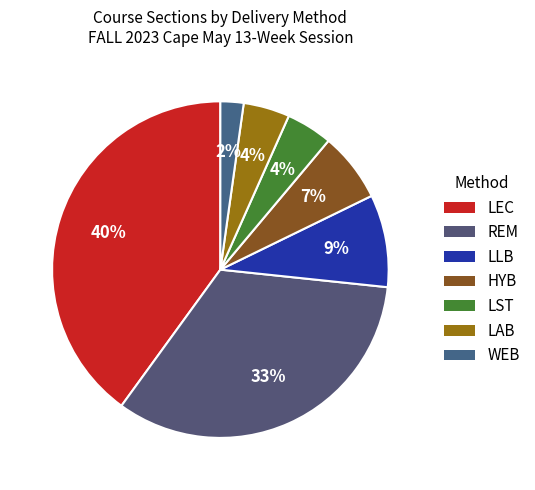

What is the ratio of the value at WEB to the value at LEC?

0.1